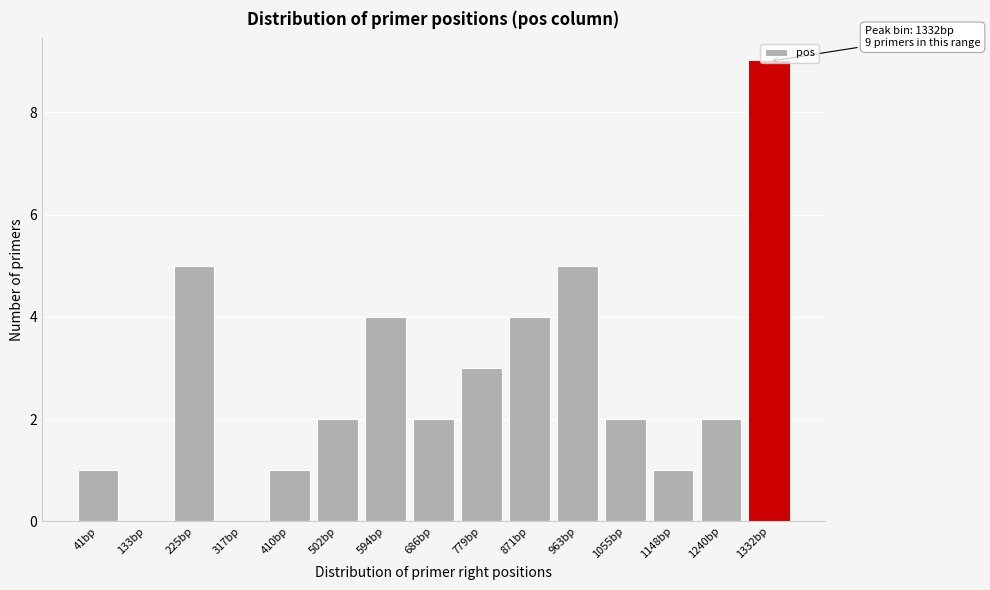

What is the maximum value shown in the chart?

9